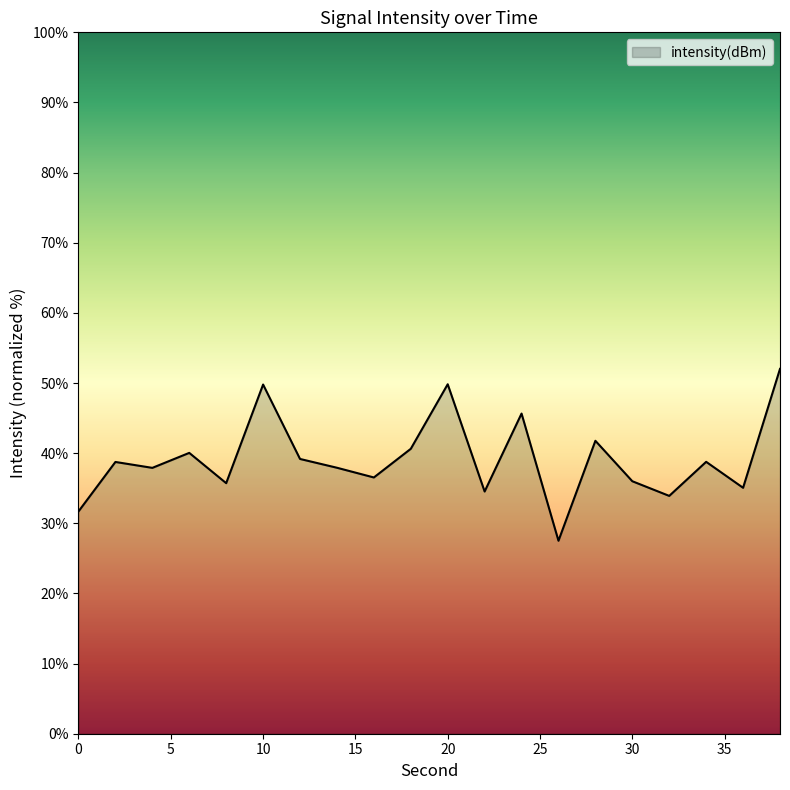

What is the minimum value shown in the chart?

27.5